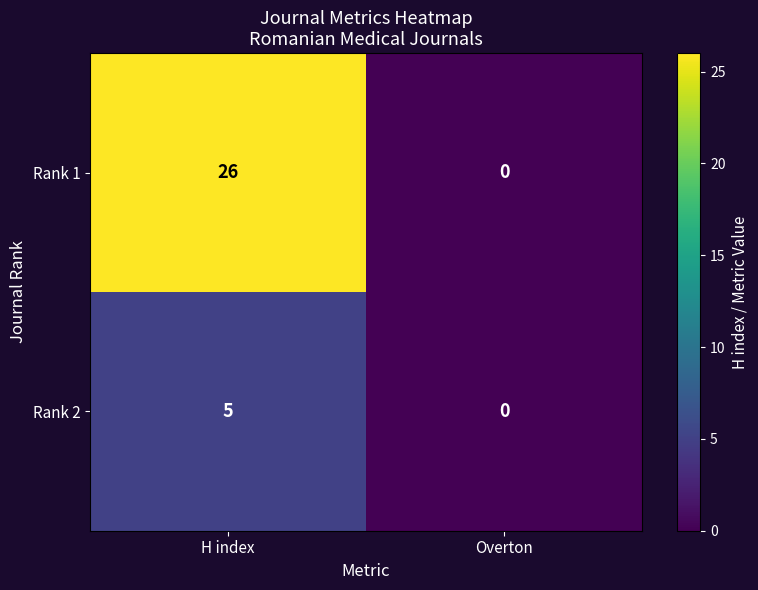

What is the sum of all Rank 2 values?

5